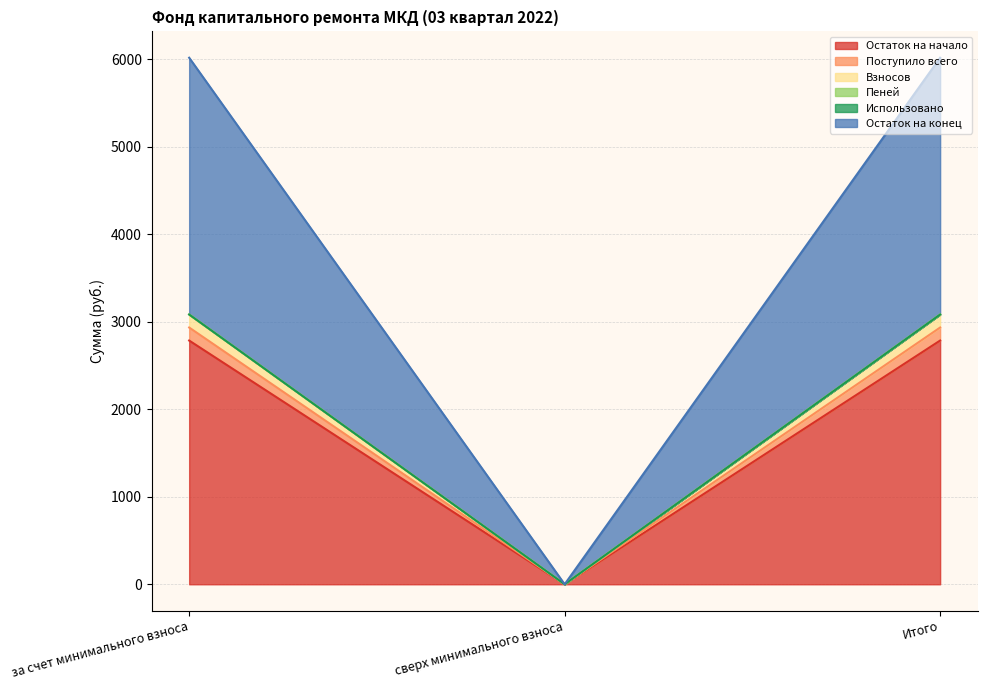

What is the maximum value for Остаток на начало?

2786.3